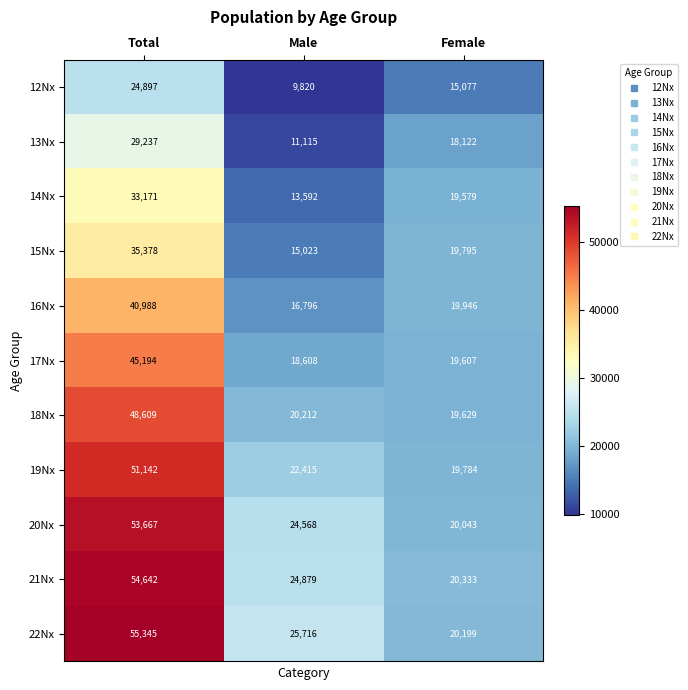

At Total, list the series in order from largest to smallest.

22Nx, 21Nx, 20Nx, 19Nx, 18Nx, 17Nx, 16Nx, 15Nx, 14Nx, 13Nx, 12Nx